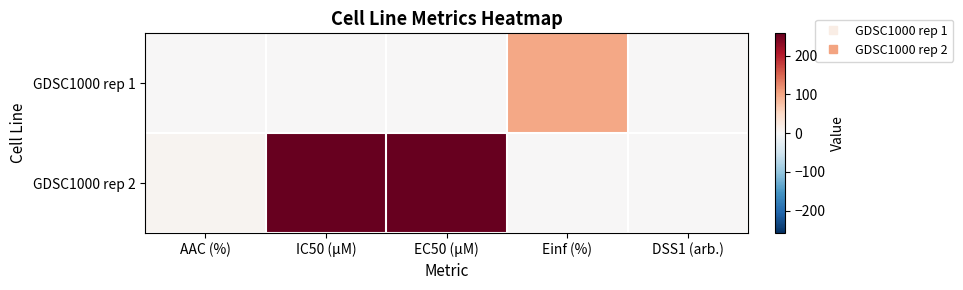

Reading left to right, what are all the values shown in this chart?

GDSC1000 rep 1: AAC (%)=0.0	IC50 (µM)=0.0	EC50 (µM)=0.0	Einf (%)=100.0	DSS1 (arb.)=0.0
GDSC1000 rep 2: AAC (%)=6.3	IC50 (µM)=258.0	EC50 (µM)=258.0	Einf (%)=0.0	DSS1 (arb.)=0.0